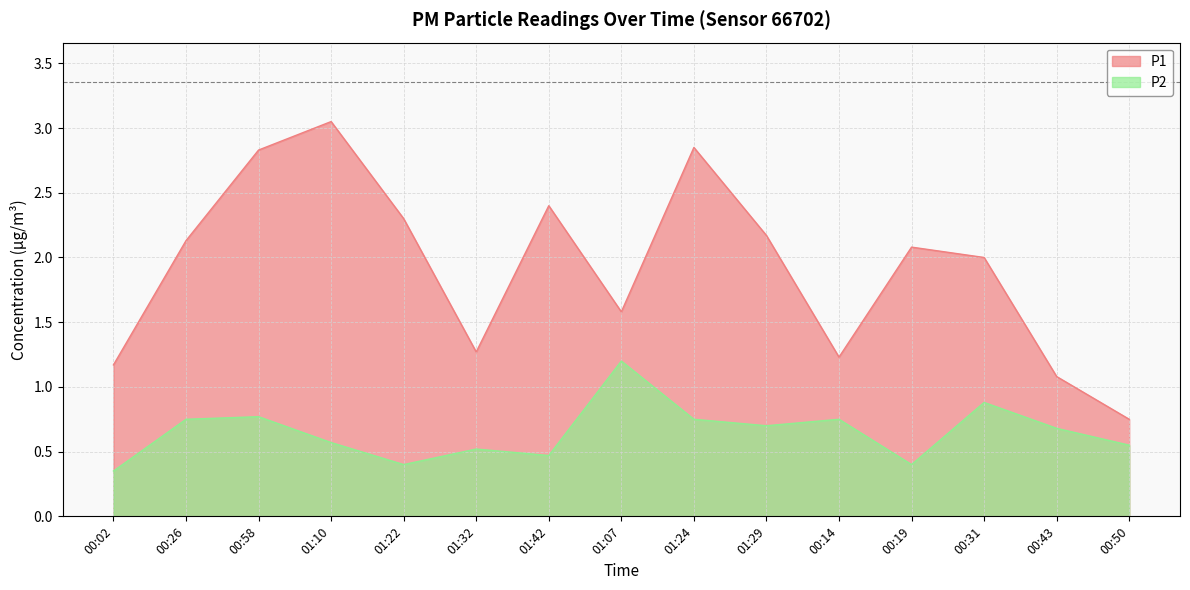

What is the difference between the highest and lowest values at 00:43?

0.4